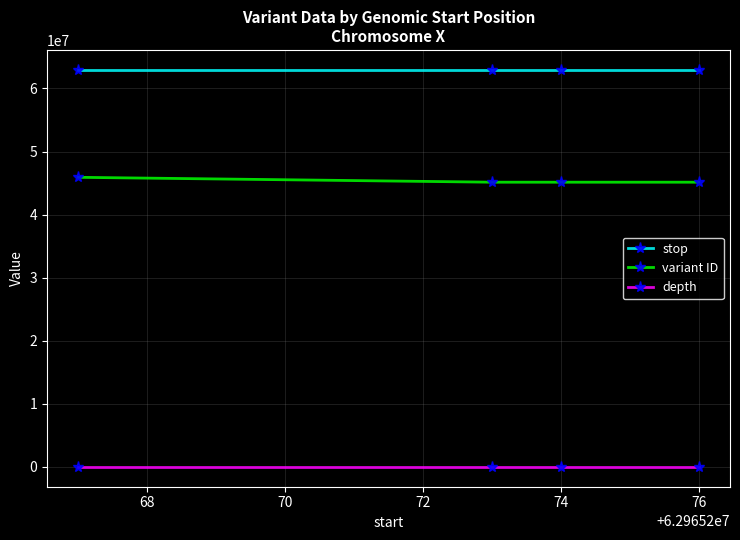

True or false: depth and stop cross at least once.

False